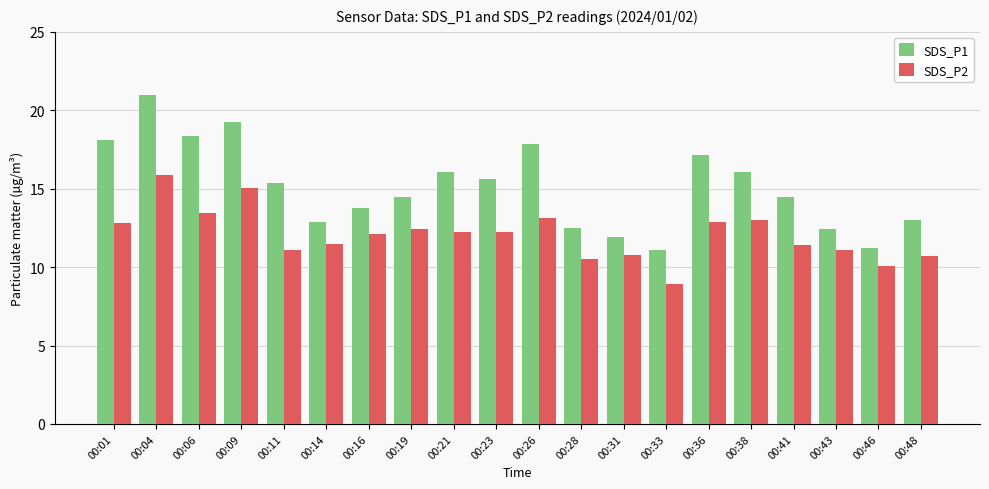

What is the difference between the SDS_P1 values at 00:21 and 00:09?

3.2